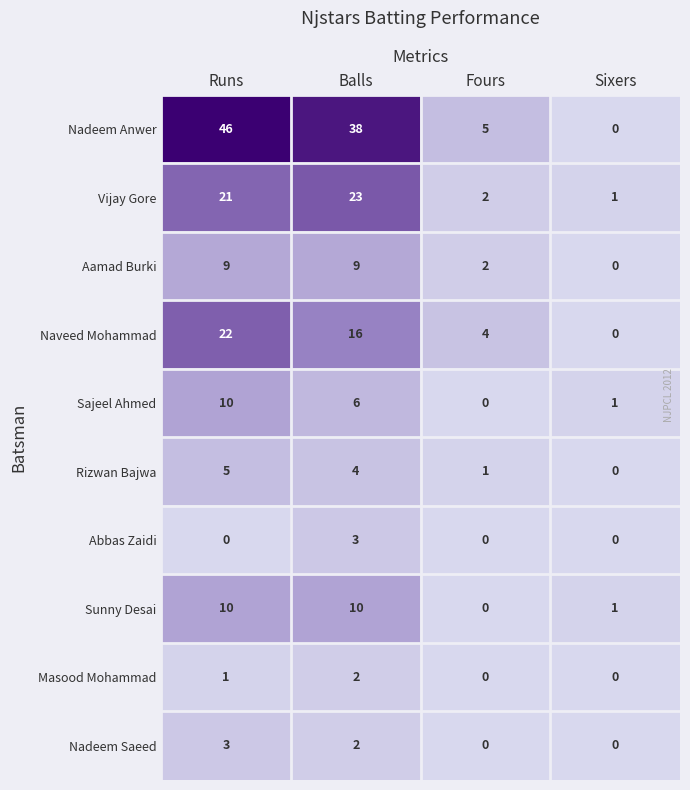

How many Sunny Desai values are between 1 and 10?

3